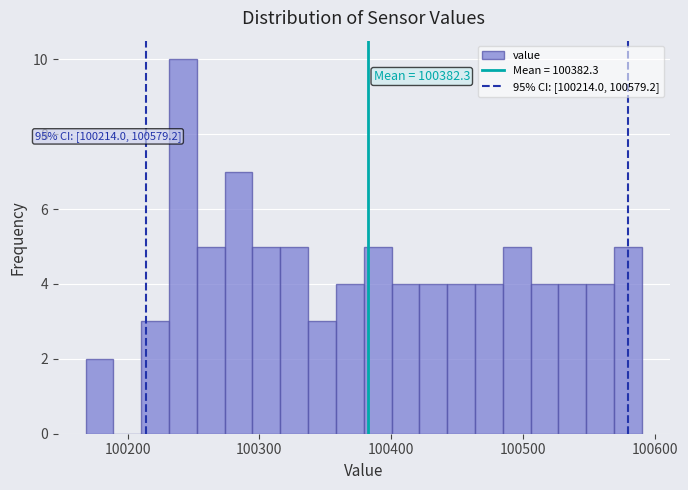

Read against the x-axis, roughly where is the centre of the tallest bar?

100240